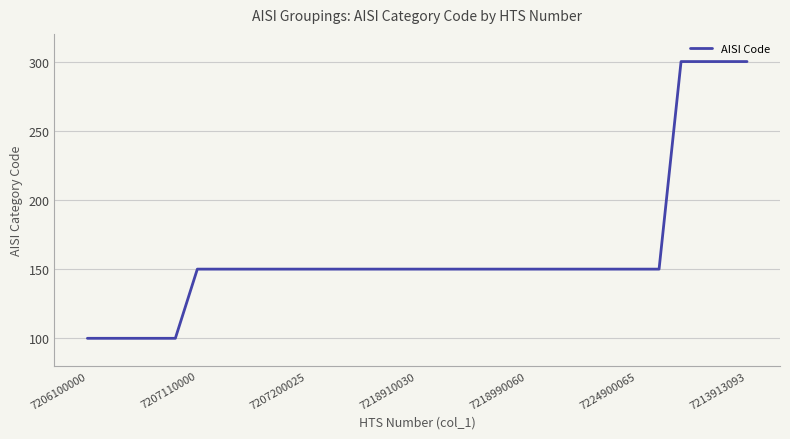

Reading left to right, extract all data points from this chart.

100	100	100	100	100	150	150	150	150	150	150	150	150	150	150	150	150	150	150	150	150	150	150	150	150	150	150	300	300	300	300